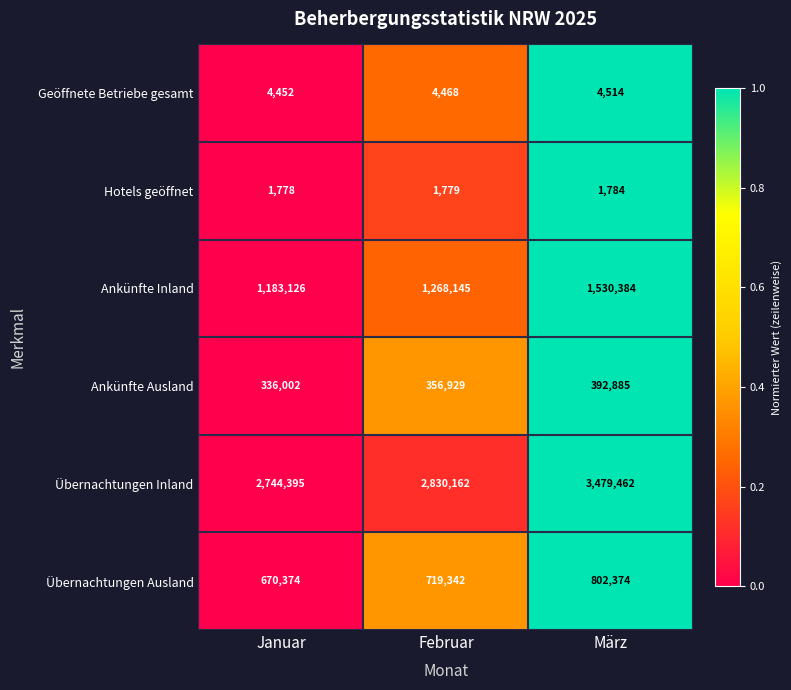

What is the difference between the maximum and second lowest values in the Ankünfte Ausland series?

35956